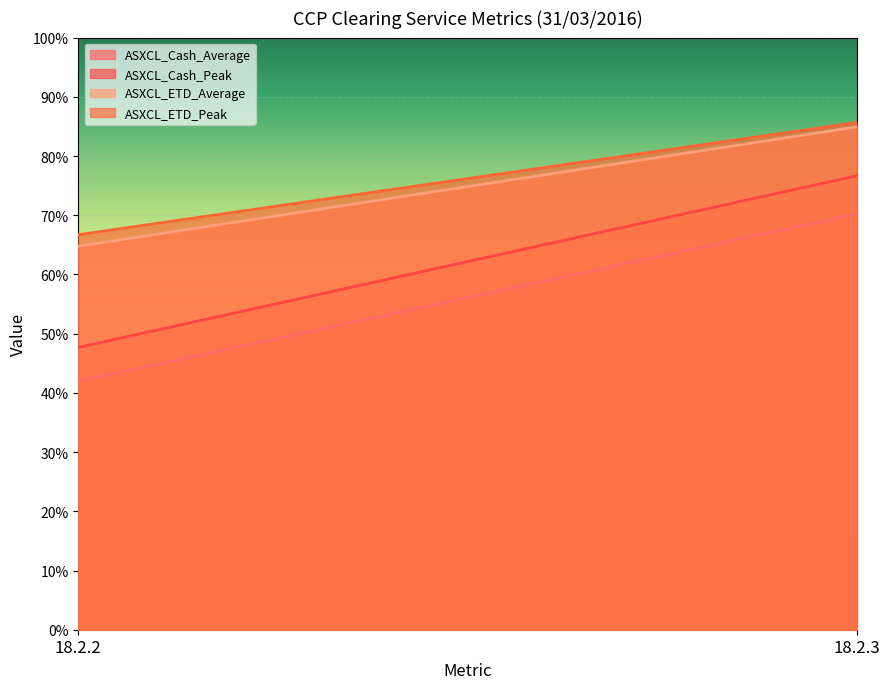

Where does the ASXCL_ETD_Peak series first go above 85?

18.2.3